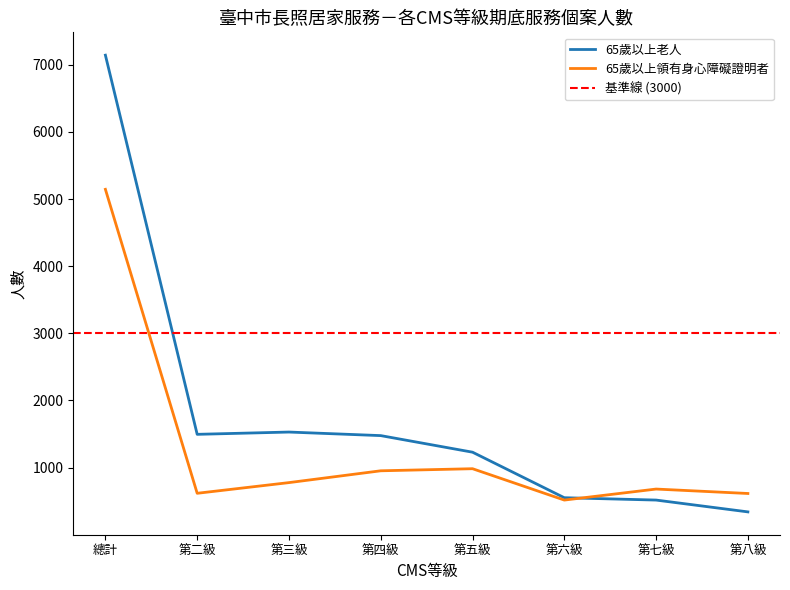

Reading left to right, list all the values displayed in this chart.

65歲以上老人: 7143	1496	1530	1477	1230	552	517	341
65歲以上領有身心障礙證明者: 5145	618	777	953	984	517	681	615